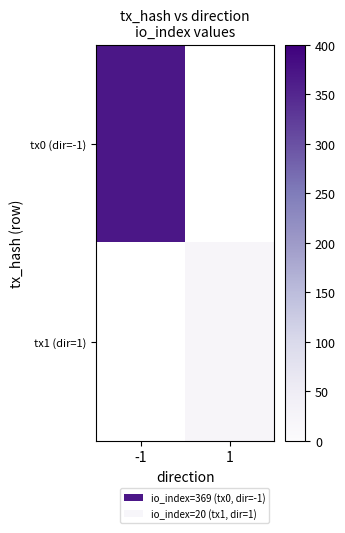

Count the number of categories in the chart.

2